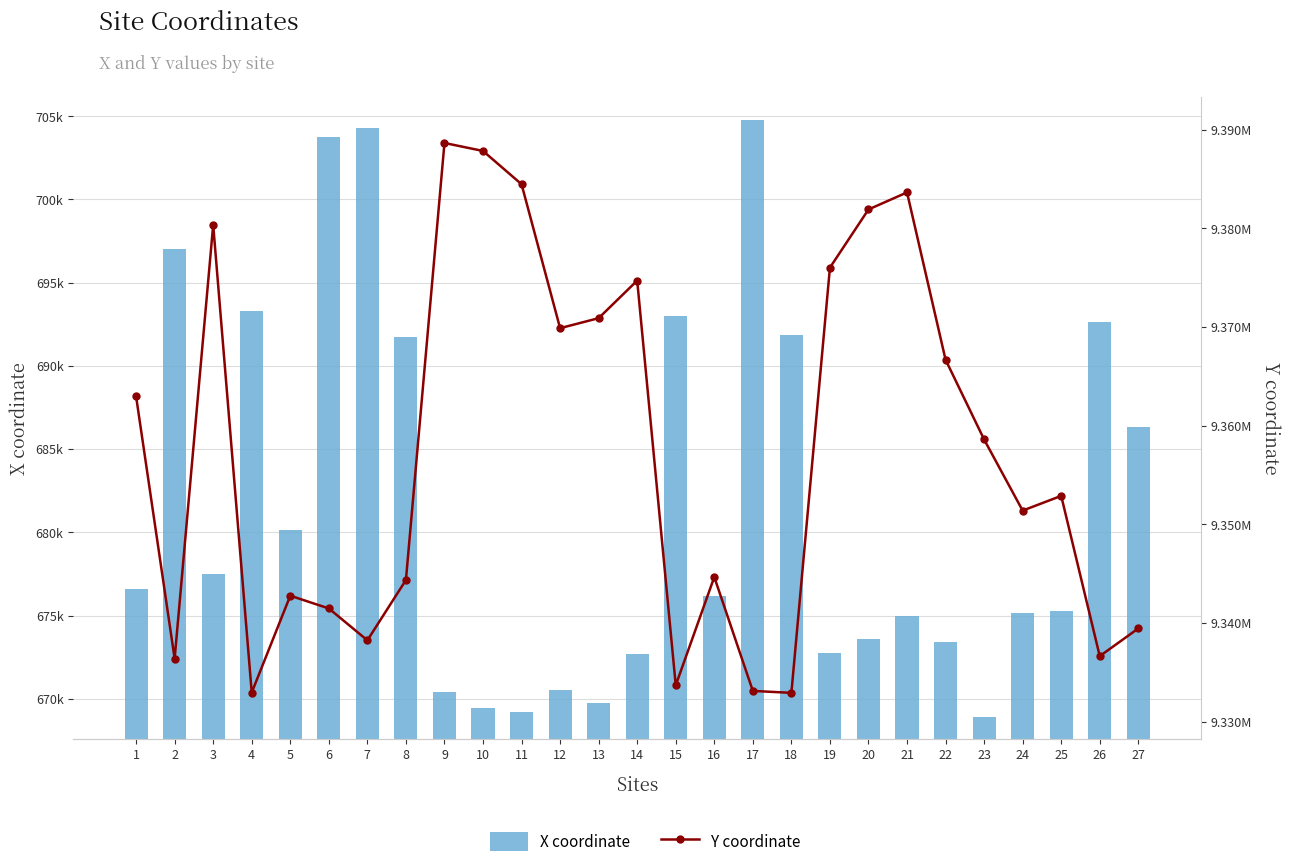

At which category is the sum across all series the highest?

9